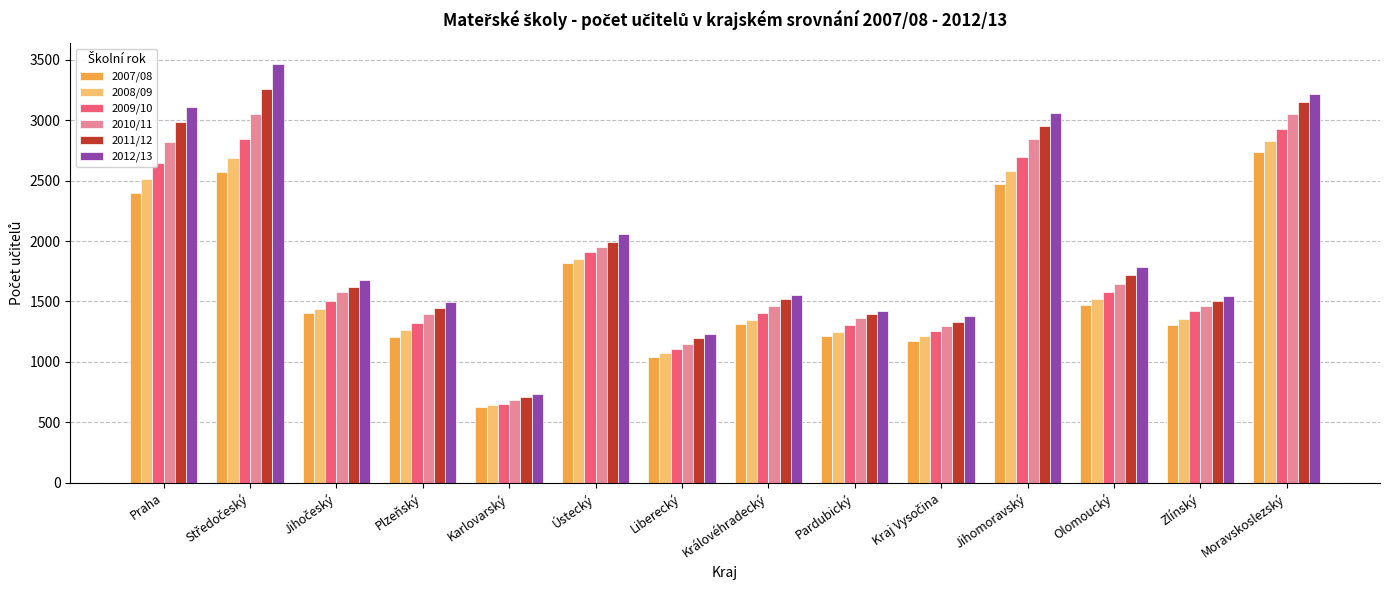

How many data points in 2007/08 are less than 1401?

7